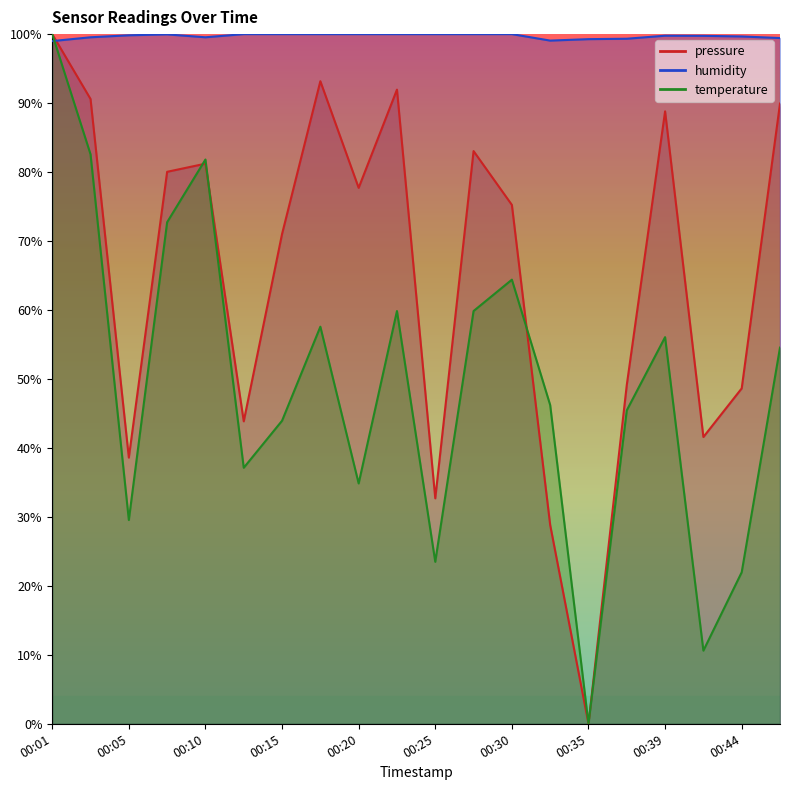

True or false: humidity has more than 1 interior local peaks.

True